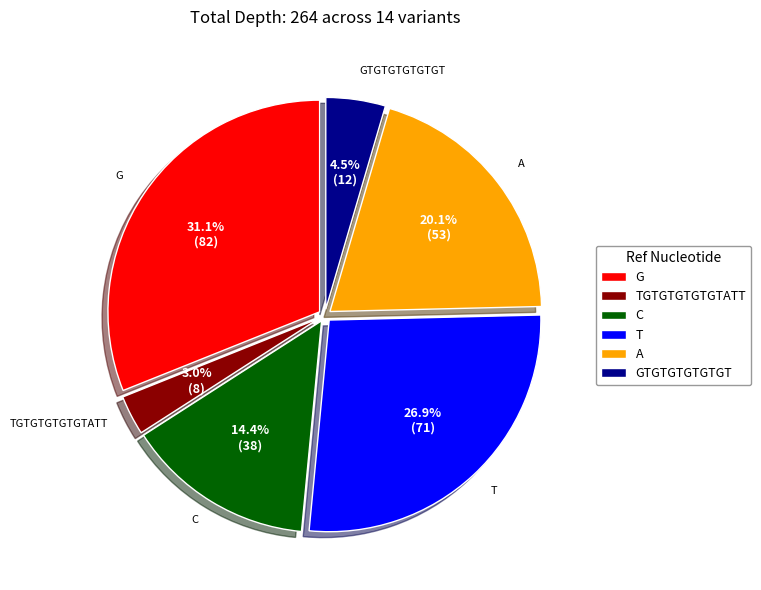

Which has a higher value, C or A?

A